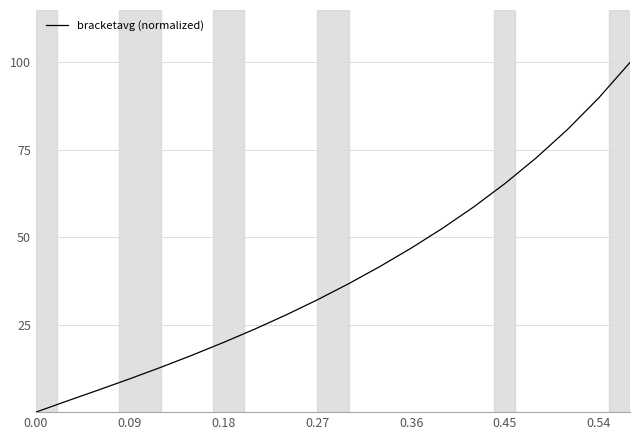

What is the maximum value shown in the chart?

100.0